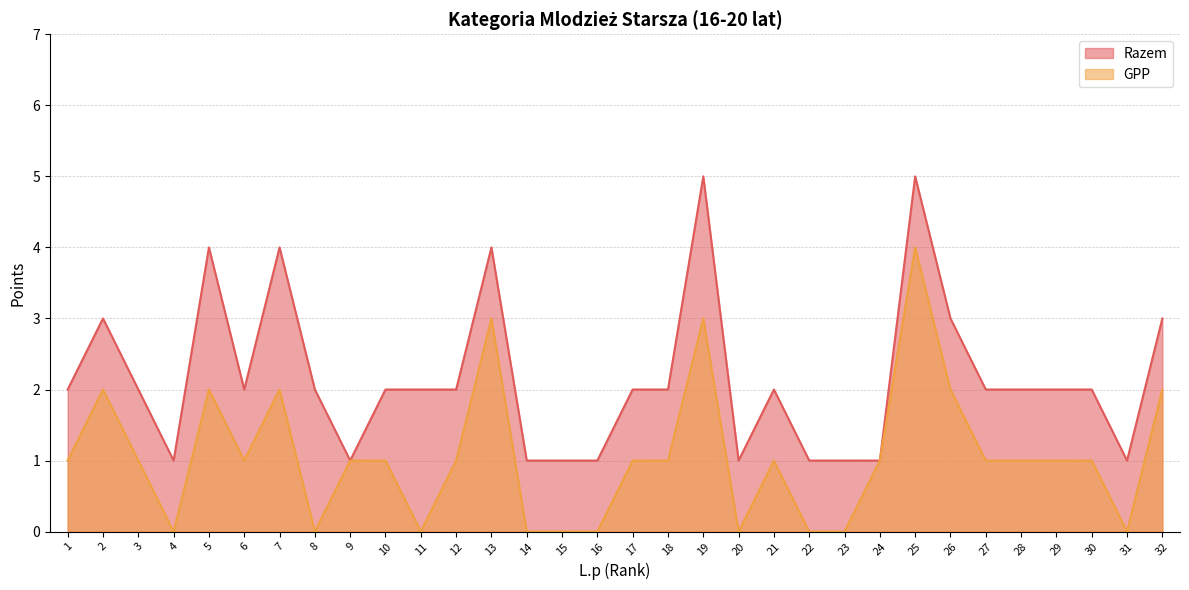

True or false: Razem has more than 2 points higher than both neighbors.

True